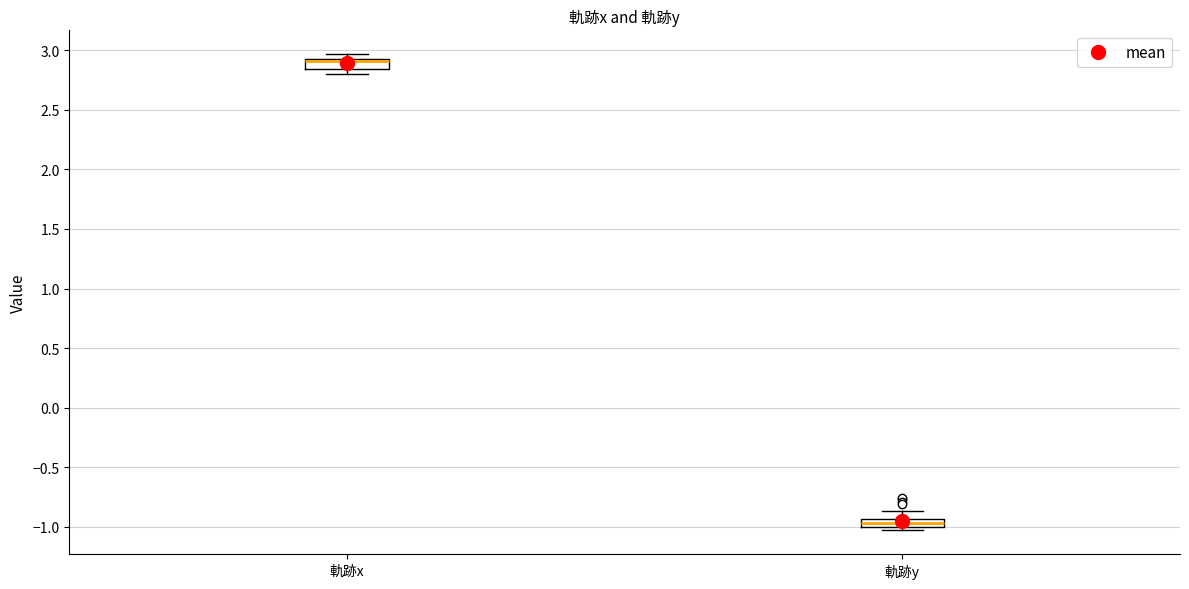

Which box has the highest median line?

軌跡x